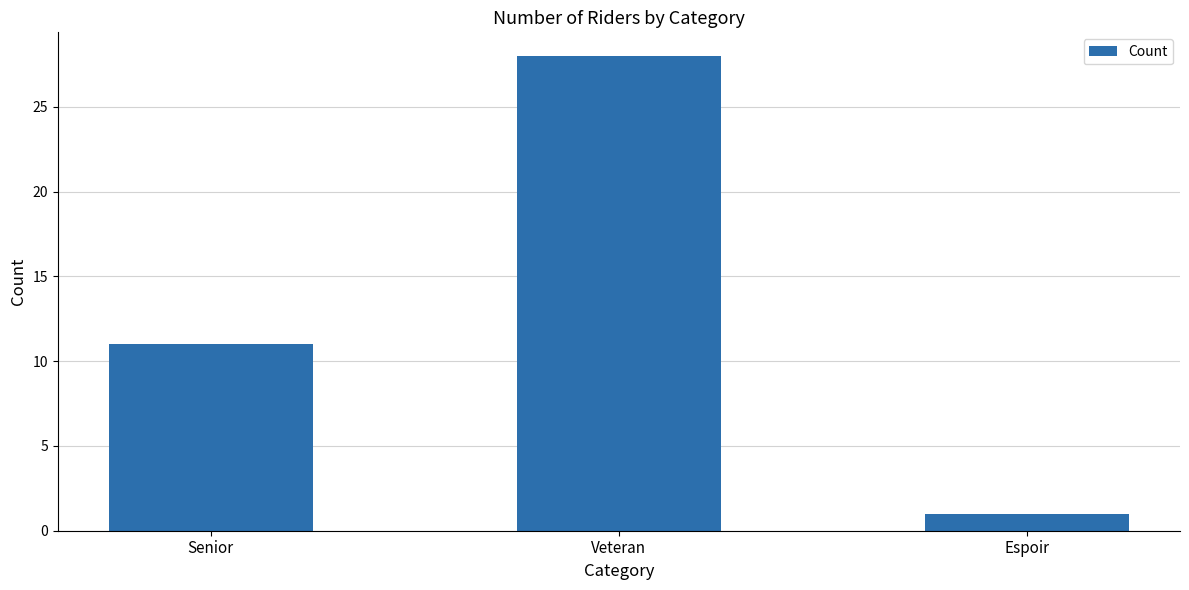

Read the value at Veteran.

28